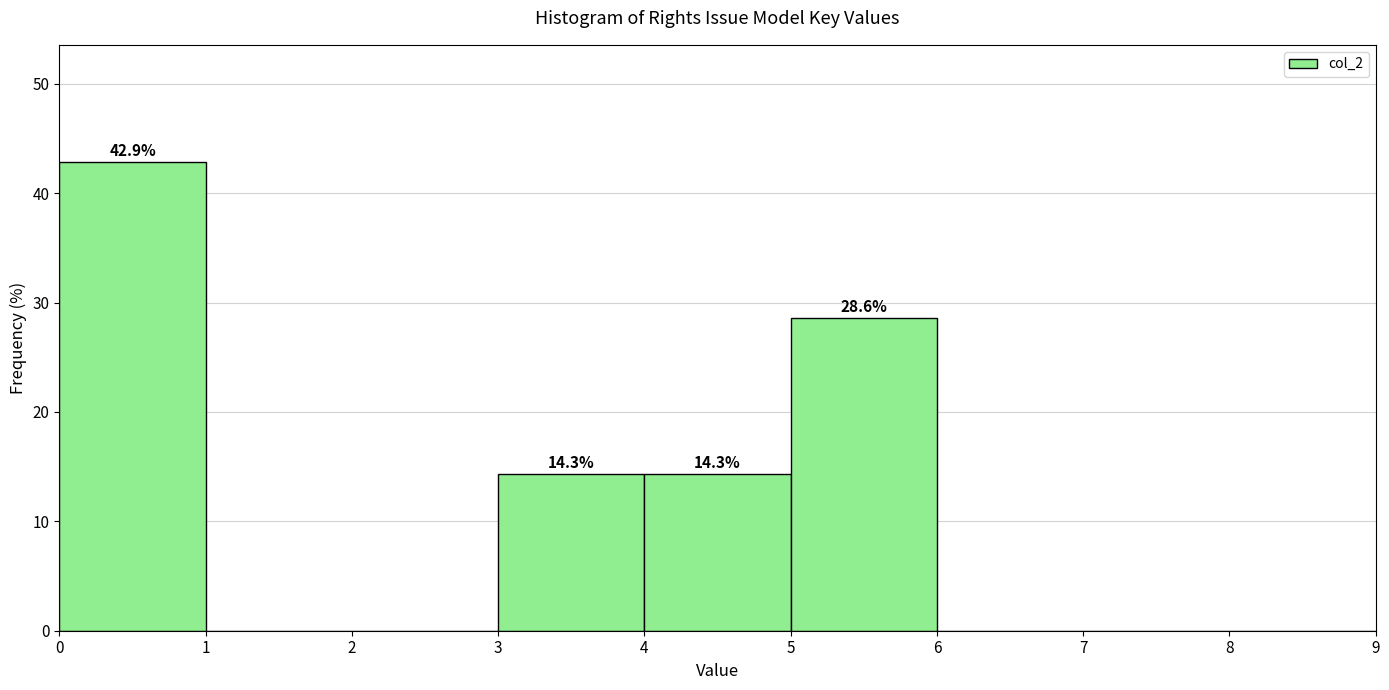

Over which range of the x-axis is the bar tallest?

0 to 1